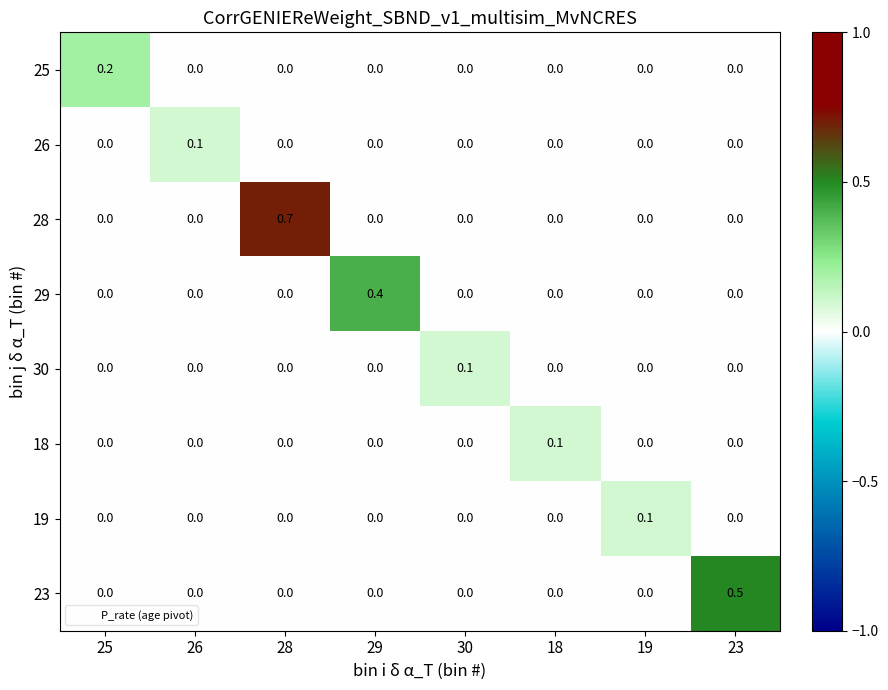

Count the 19 values in the range 0 to 1.

8